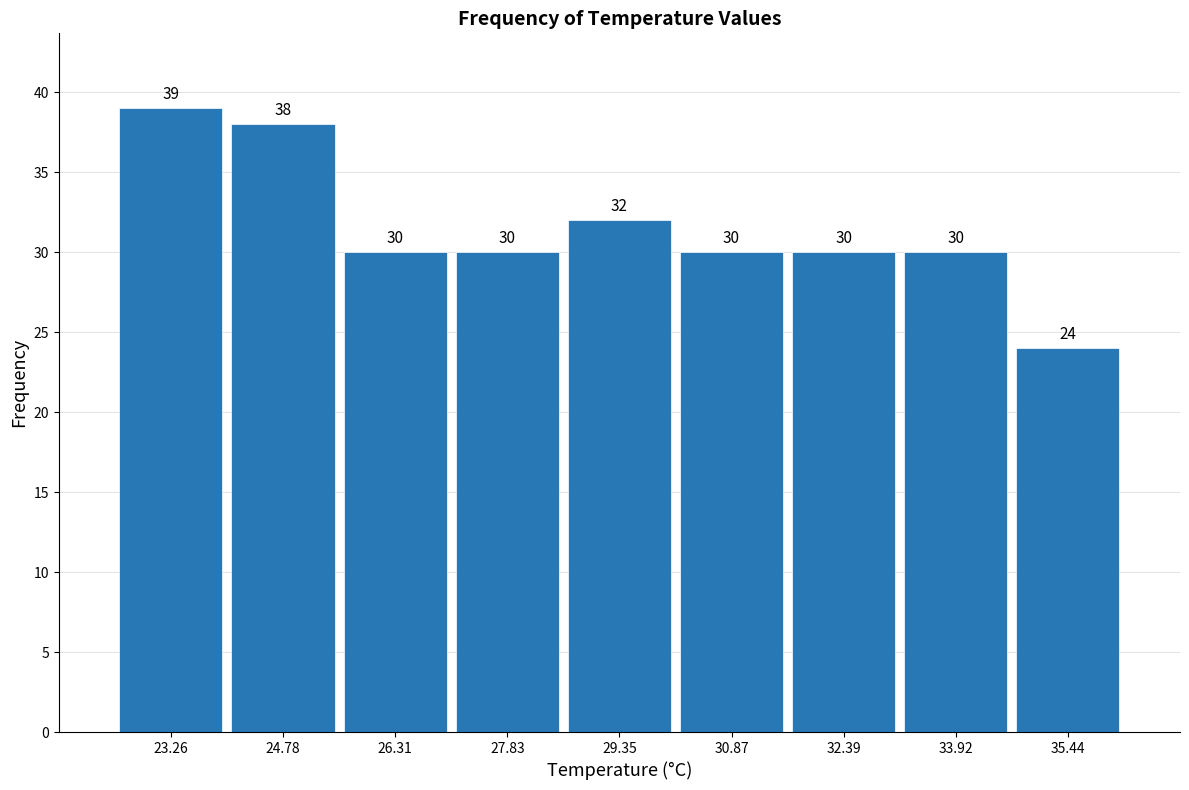

How tall is the bar that spans 33.2 to 34.6 on the x-axis? The bar edges are not printed on the chart, so give them approximately, as read against the axis.

30